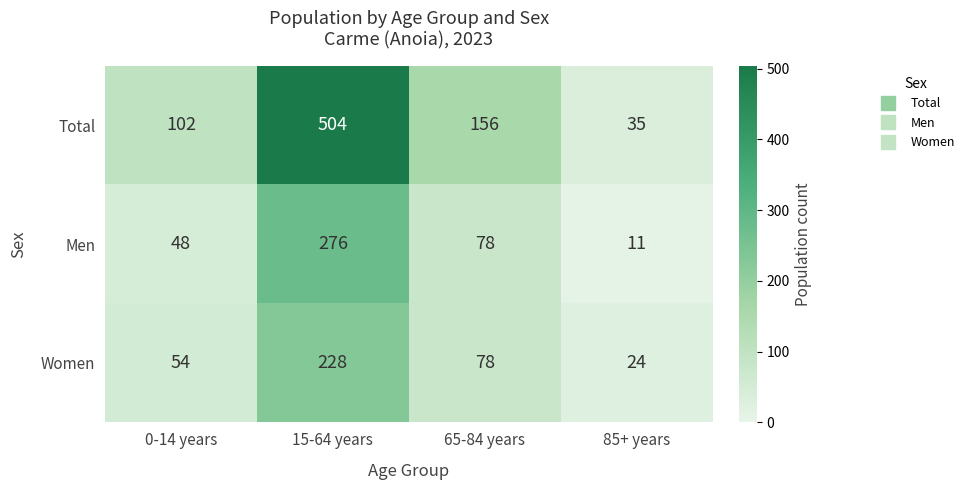

What is the spread (max minus min) of values at 15-64 years?

276